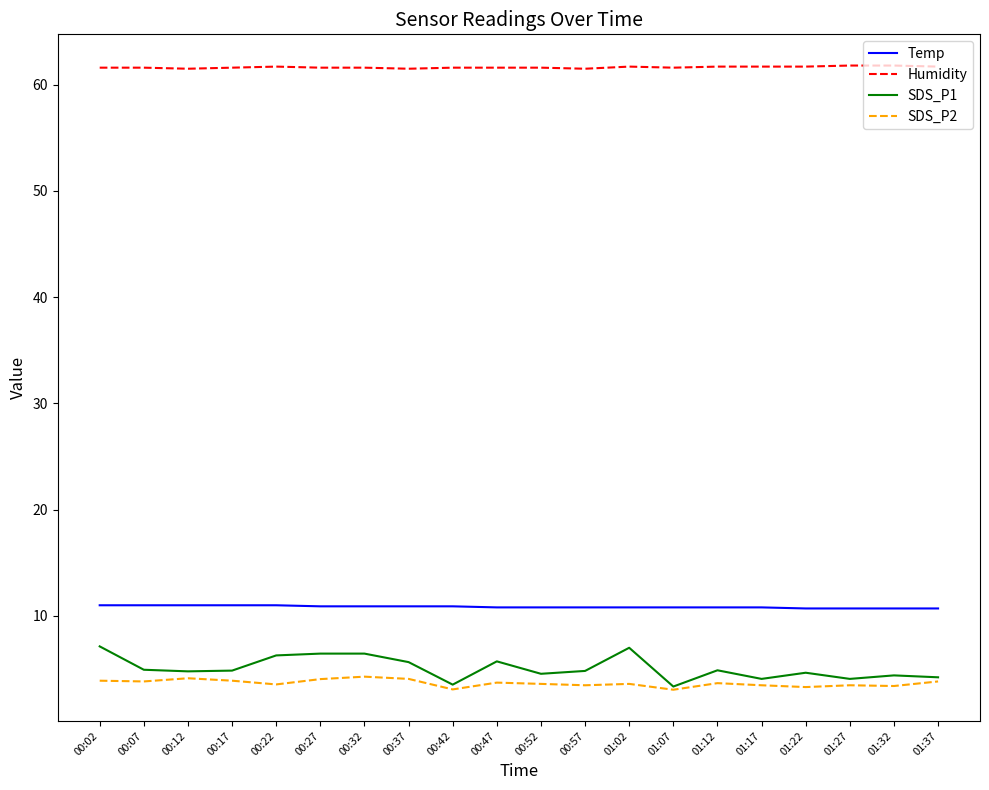

Is it true that Temp equals 10.8 at 01:17?

True